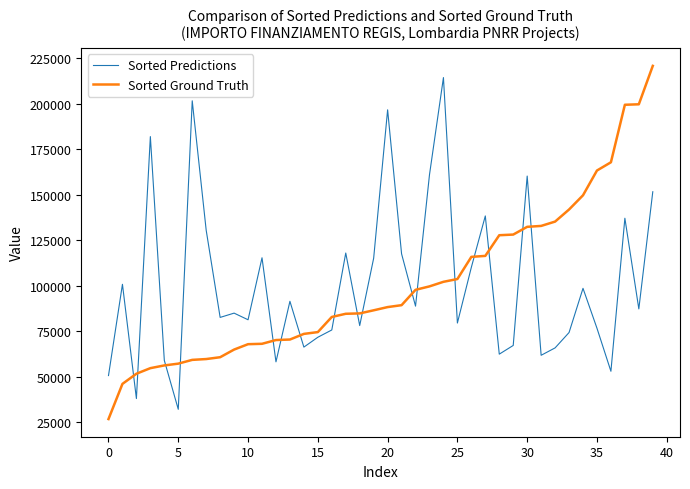

True or false: Sorted Predictions and Sorted Ground Truth intersect in this chart.

True